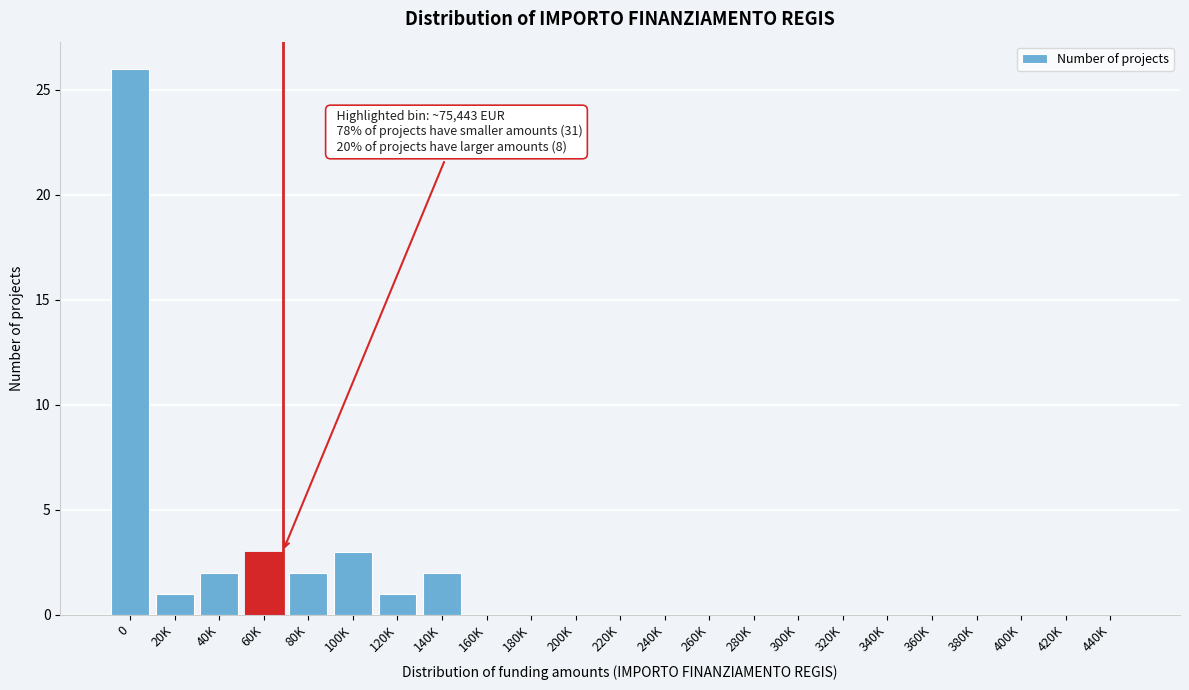

Reading left to right, extract all data points from this chart.

0=26	20K=1	40K=2	60K=3	80K=2	100K=3	120K=1	140K=2	160K=0	180K=0	200K=0	220K=0	240K=0	260K=0	280K=0	300K=0	320K=0	340K=0	360K=0	380K=0	400K=0	420K=0	440K=0